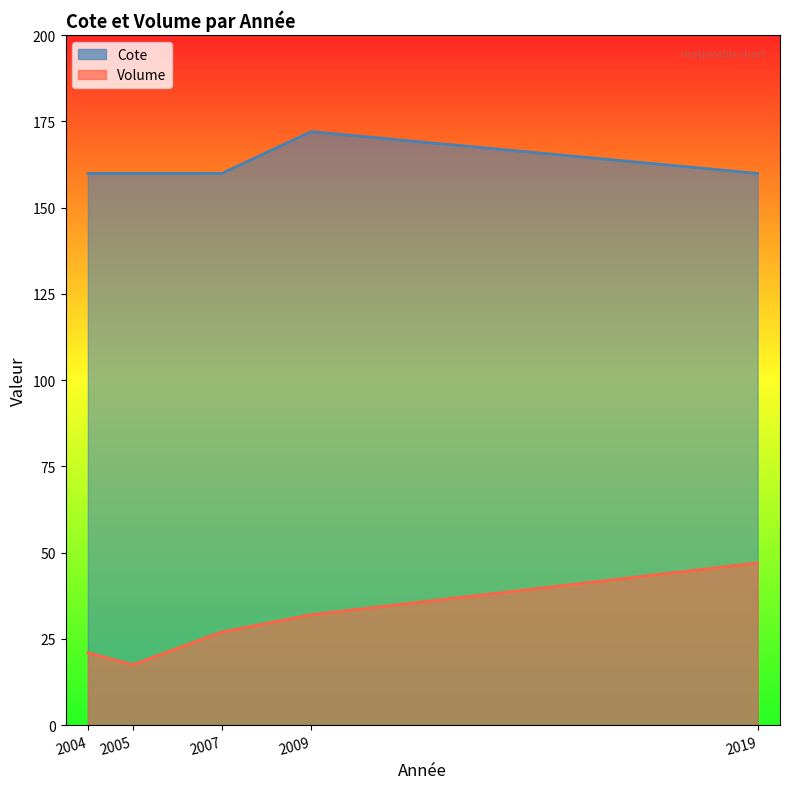

The value of Volume at 2005 is 13.0. True or false?

False